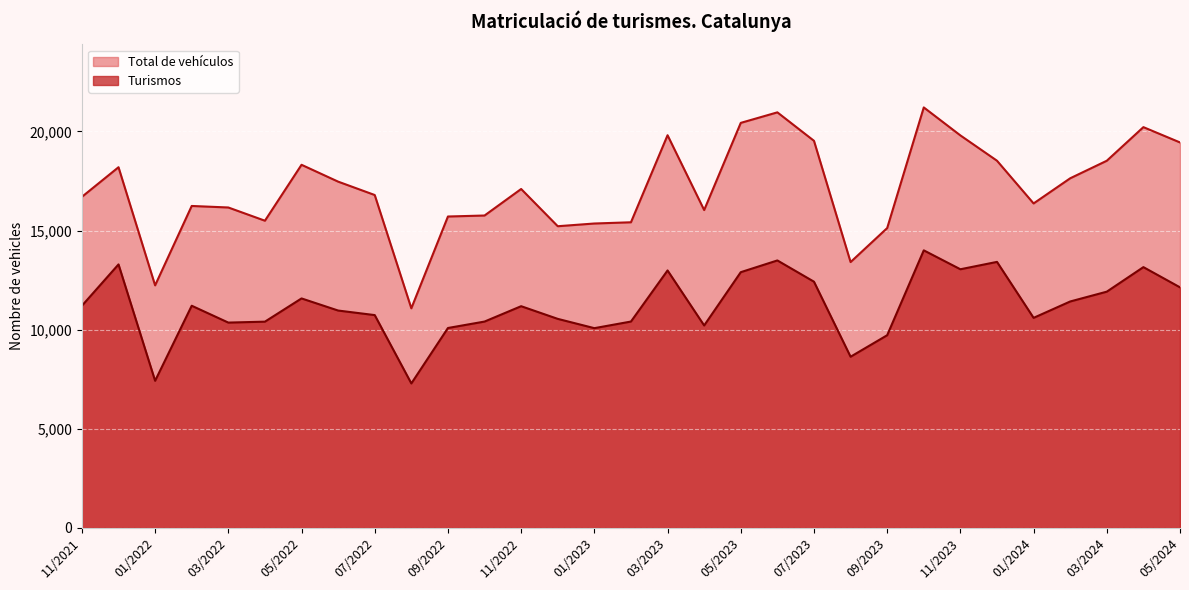

Is the value of Total de vehículos at 03/2023 greater than the value of Turismos at 12/2023?

Yes